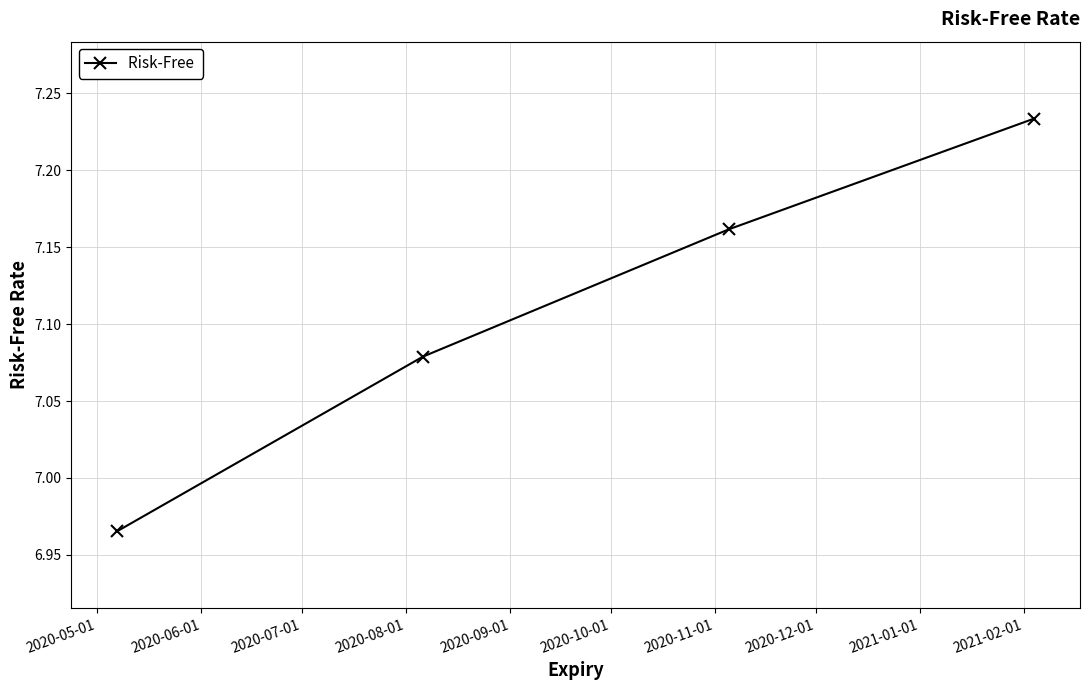

Count the values in the range 7 to 8.

3